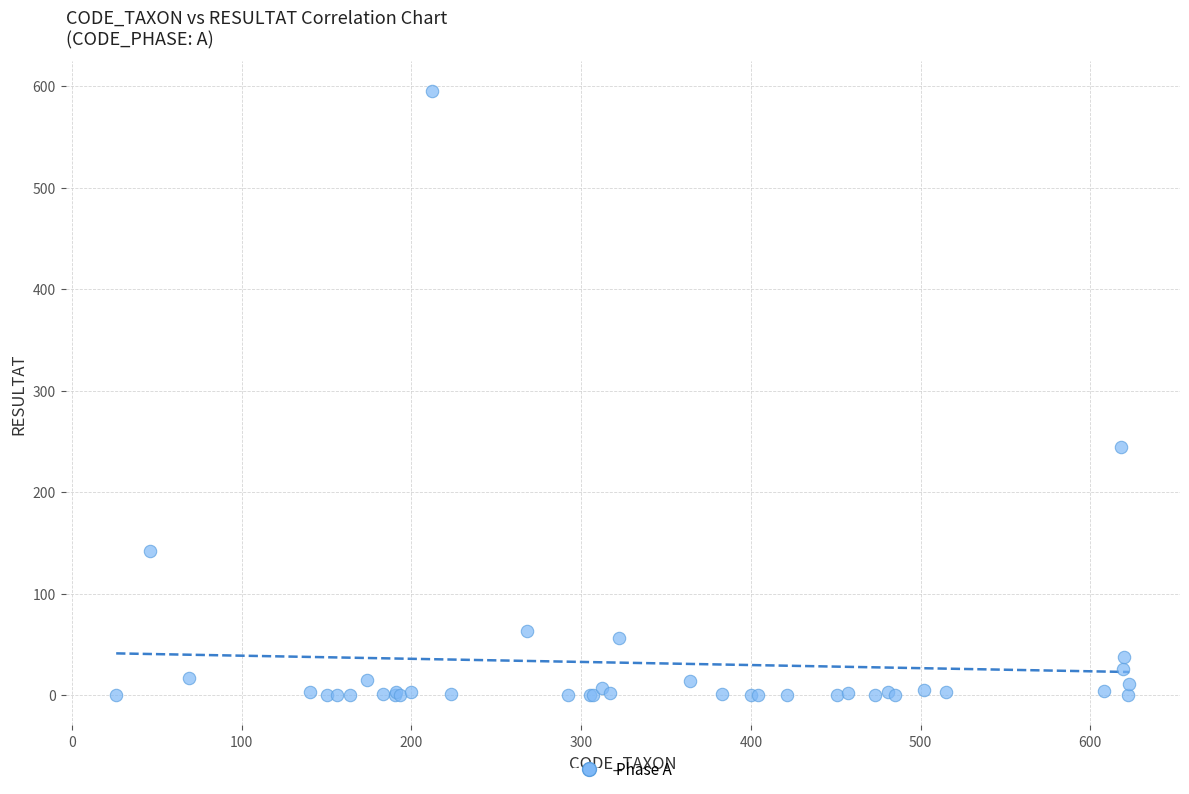

What Y value in the scatter plot is closest to 297?

244